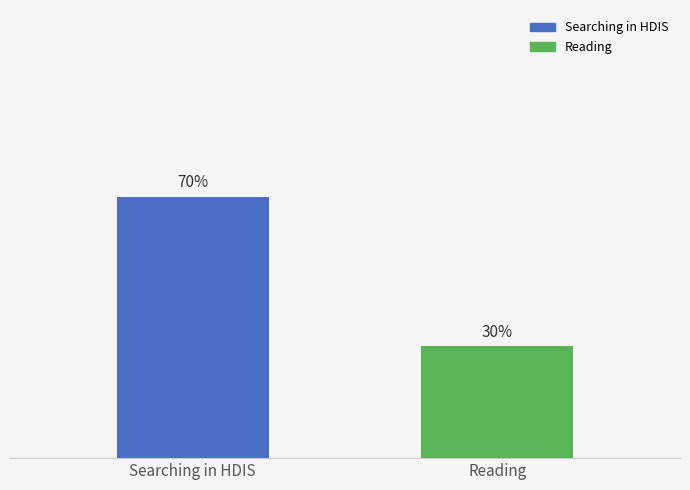

Which category has the lowest value across all series?

Reading